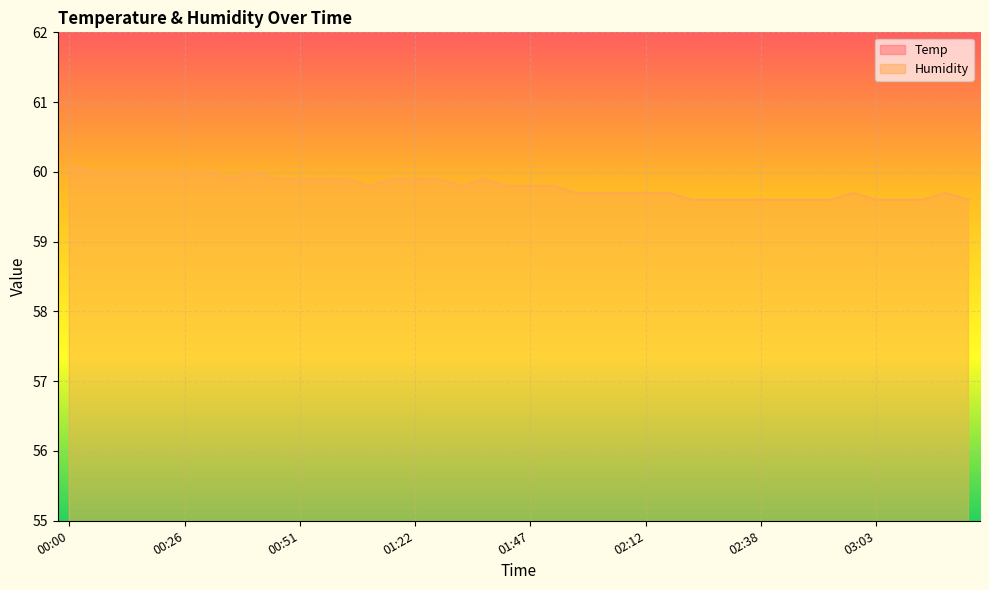

What is the minimum value for Humidity?

59.6